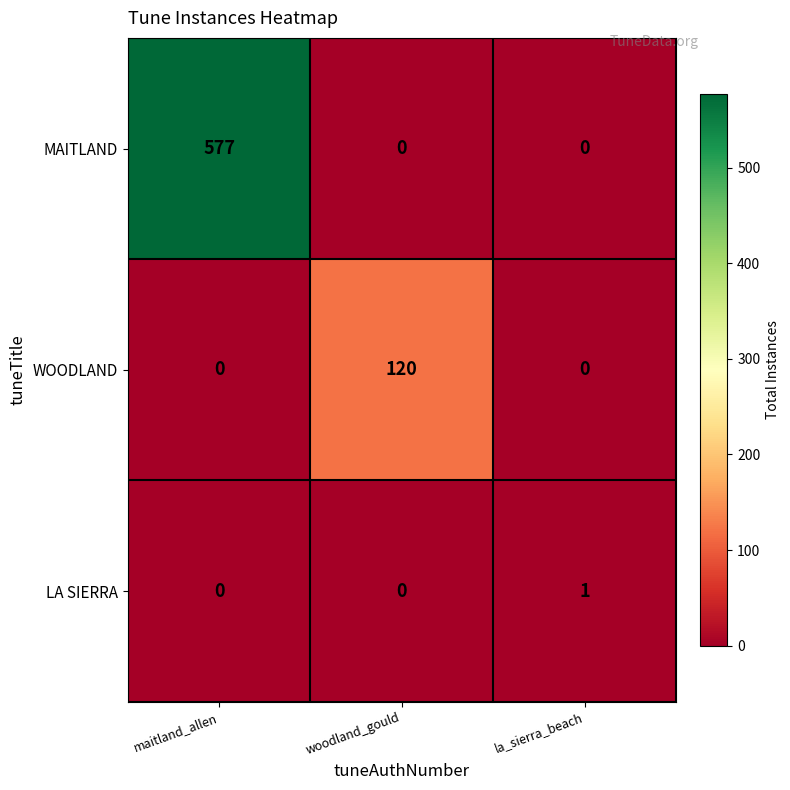

What is the difference between the highest and lowest values at maitland_allen?

577